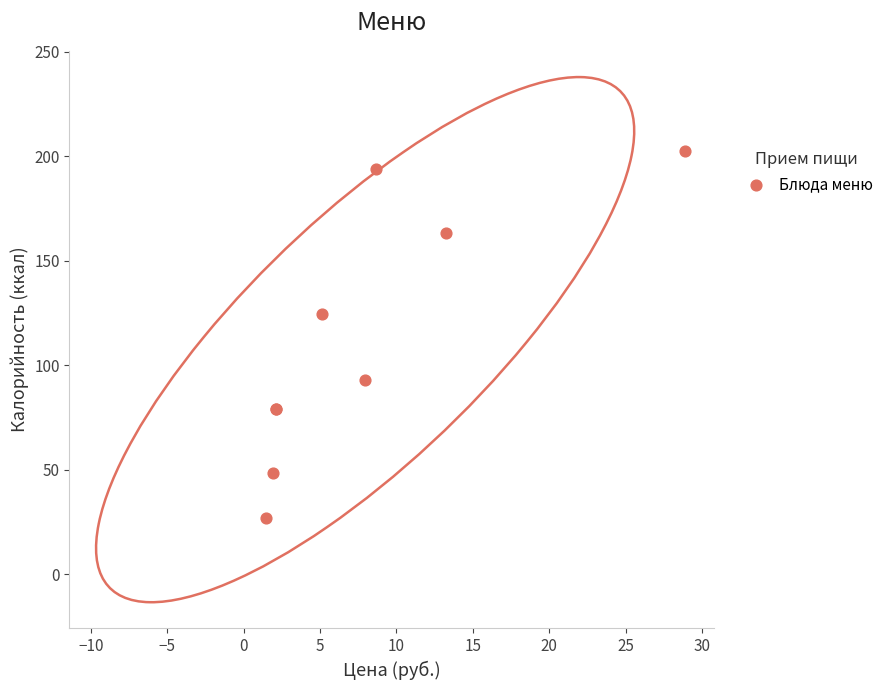

What Y value in the scatter plot is closest to 114?

124.5